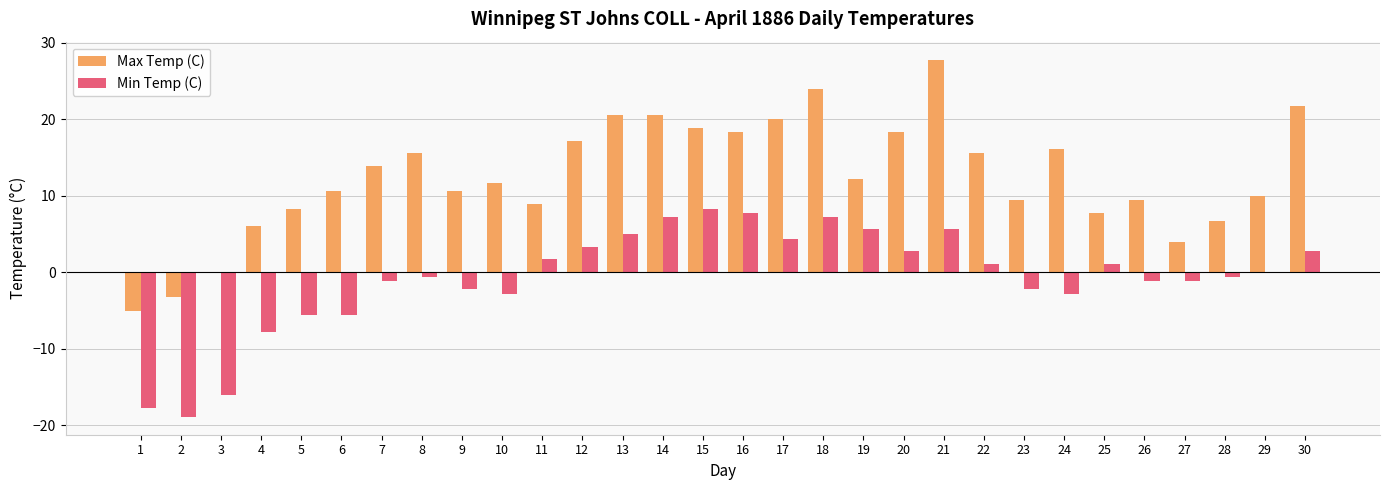

What is the sum of the Max Temp (C) values at 4 and 17?

26.1